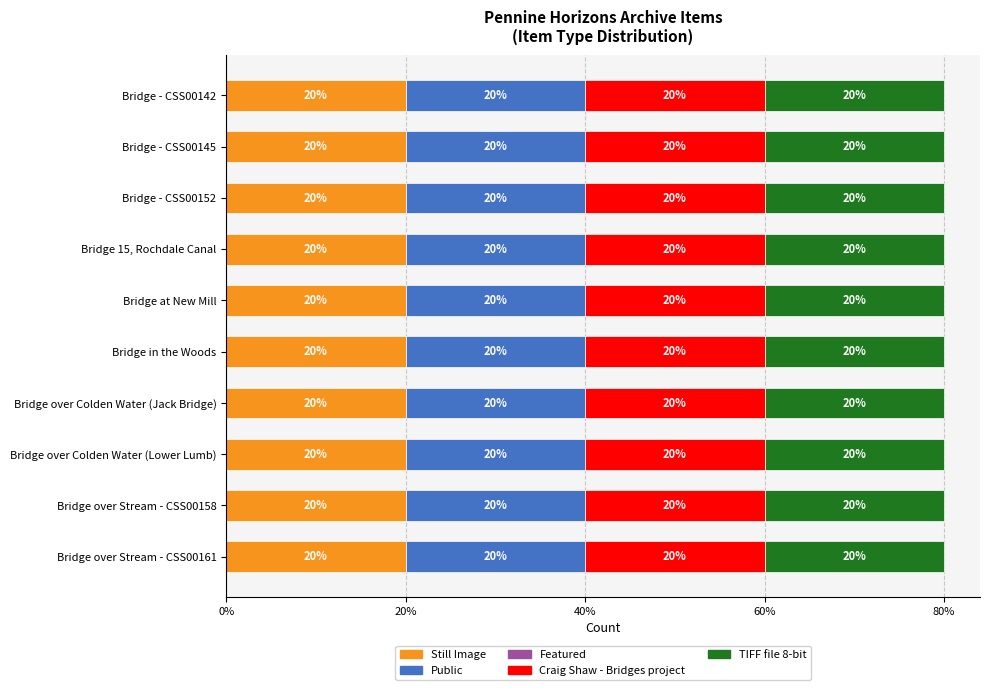

Is it true that Craig Shaw - Bridges project equals 1 at Bridge 15, Rochdale Canal?

True